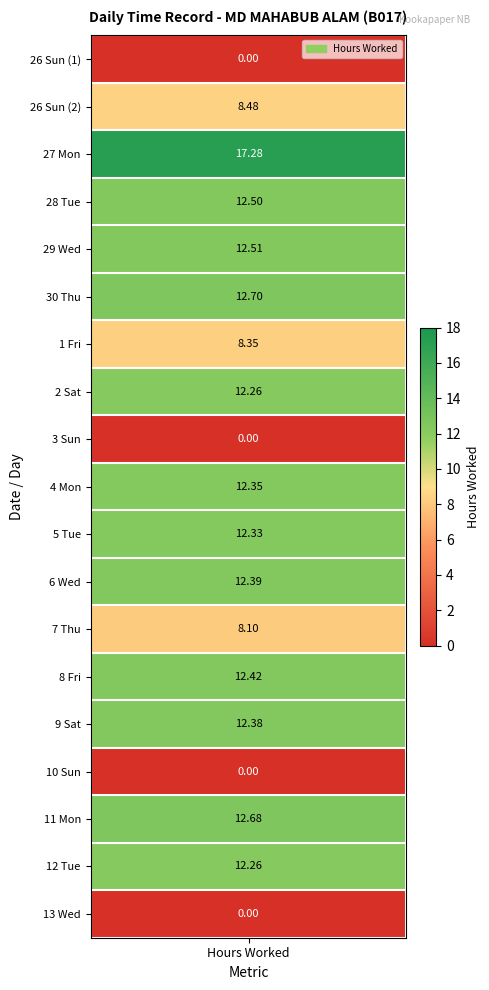

Reading left to right, list all the values displayed in this chart.

0.0	8.5	17.3	12.5	12.5	12.7	8.3	12.3	0.0	12.3	12.3	12.4	8.1	12.4	12.4	0.0	12.7	12.3	0.0